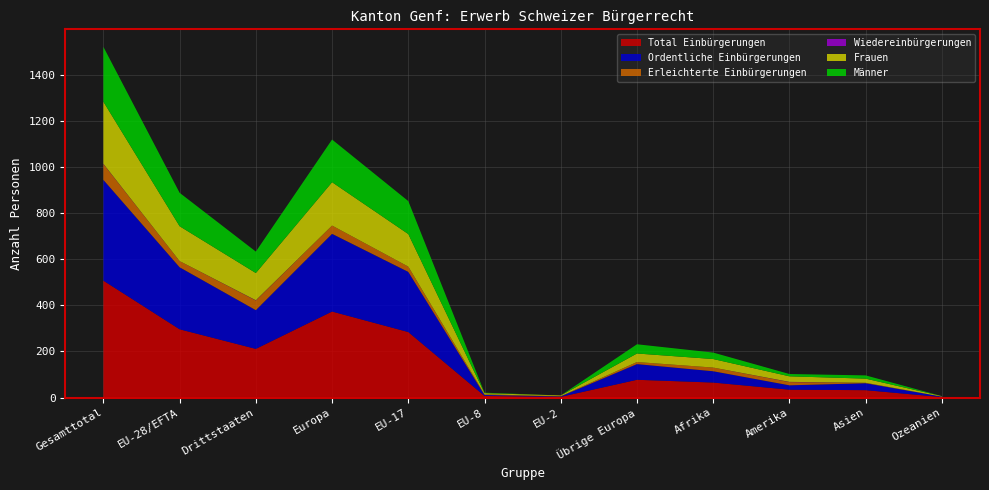

Reading left to right, transcribe all the data shown in this chart.

Total Einbürgerungen: 507	296	211	373	284	7	3	77	65	34	32	2
Ordentliche Einbürgerungen: 437	269	168	337	261	4	2	68	49	19	30	2
Erleichterte Einbürgerungen: 69	27	42	36	23	3	1	9	16	14	2	0
Wiedereinbürgerungen: 1	0	1	0	0	0	0	0	0	1	0	0
Frauen: 269	151	118	188	141	5	3	37	37	24	18	2
Männer: 238	145	93	185	143	2	0	40	28	10	14	0